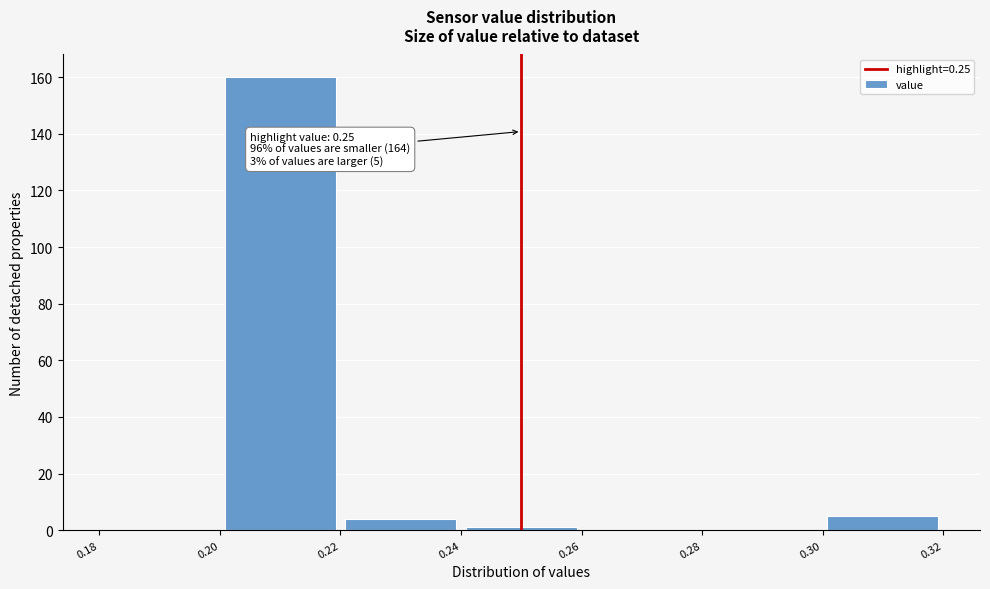

Which range on the x-axis has the tallest bar?

0.20 to 0.22